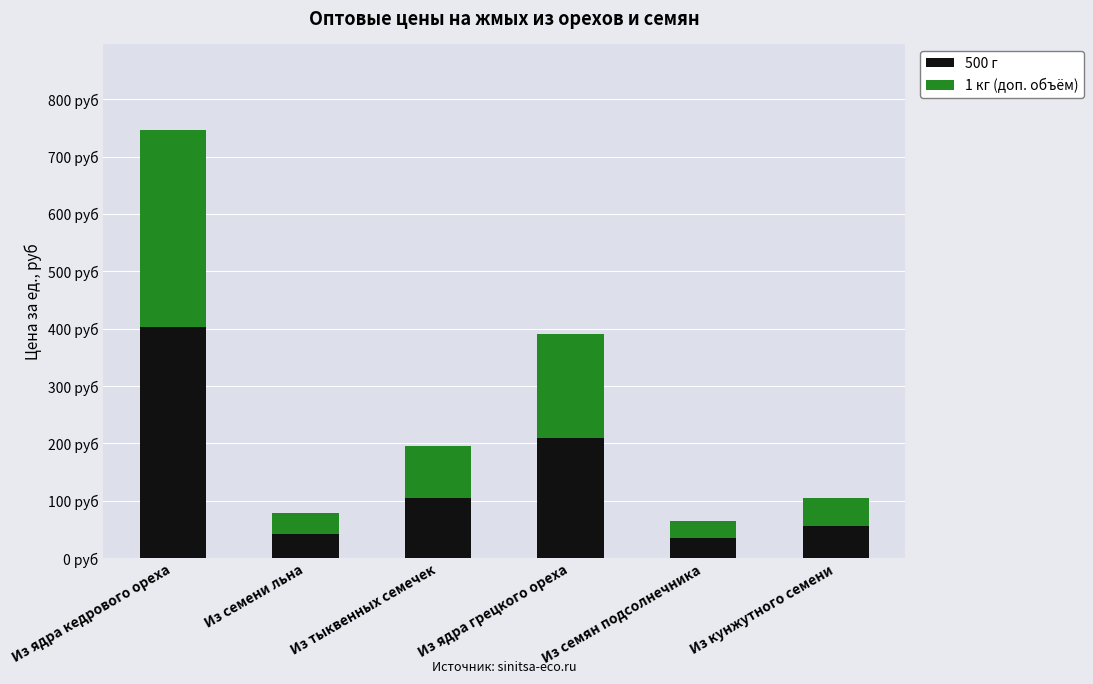

List the series in order of their peak value, highest first.

500 г, 1 кг (доп. объём)